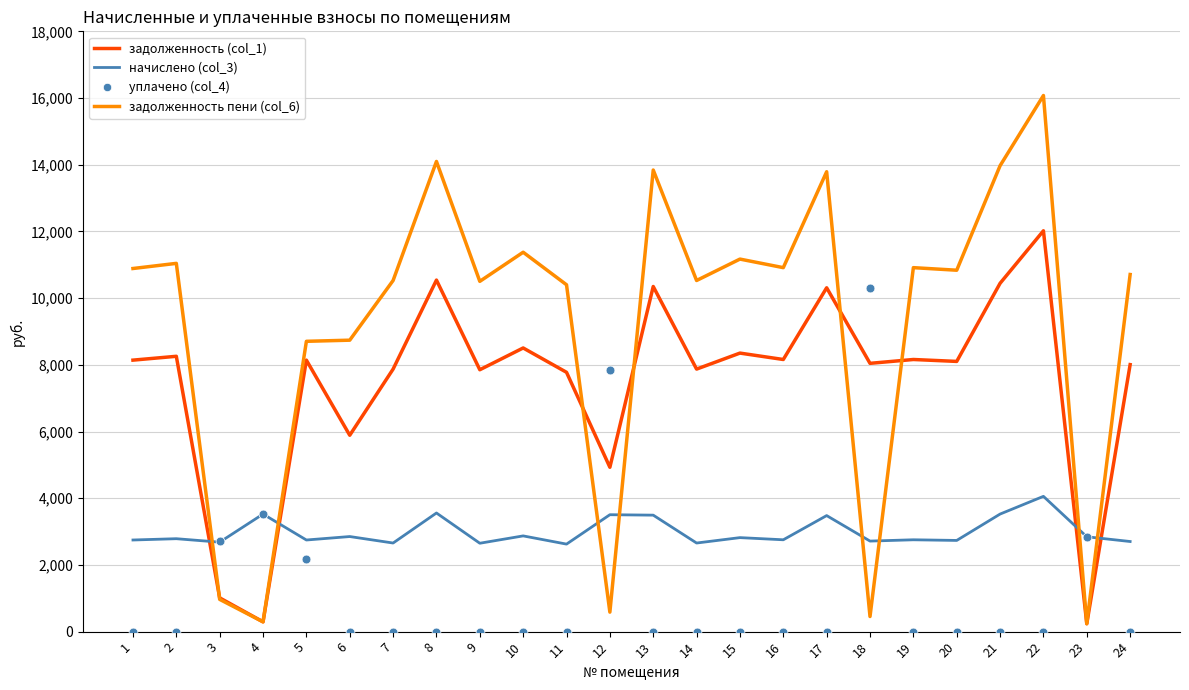

What are all the series names shown in the legend?

задолженность (col_1), начислено (col_3), уплачено (col_4), задолженность пени (col_6)